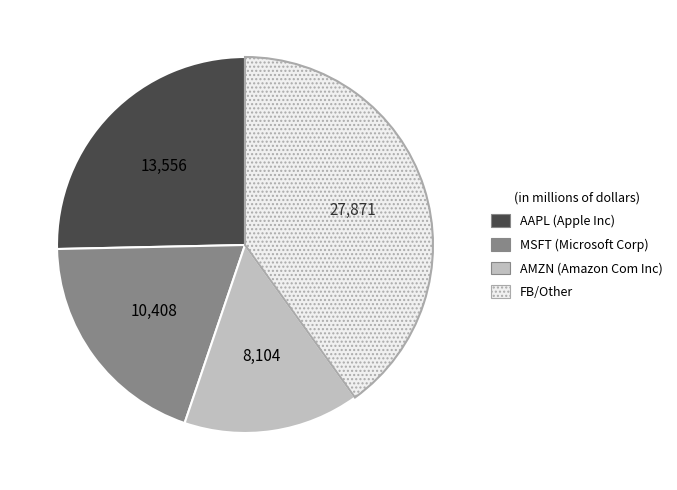

Is there a majority slice in this chart?

No